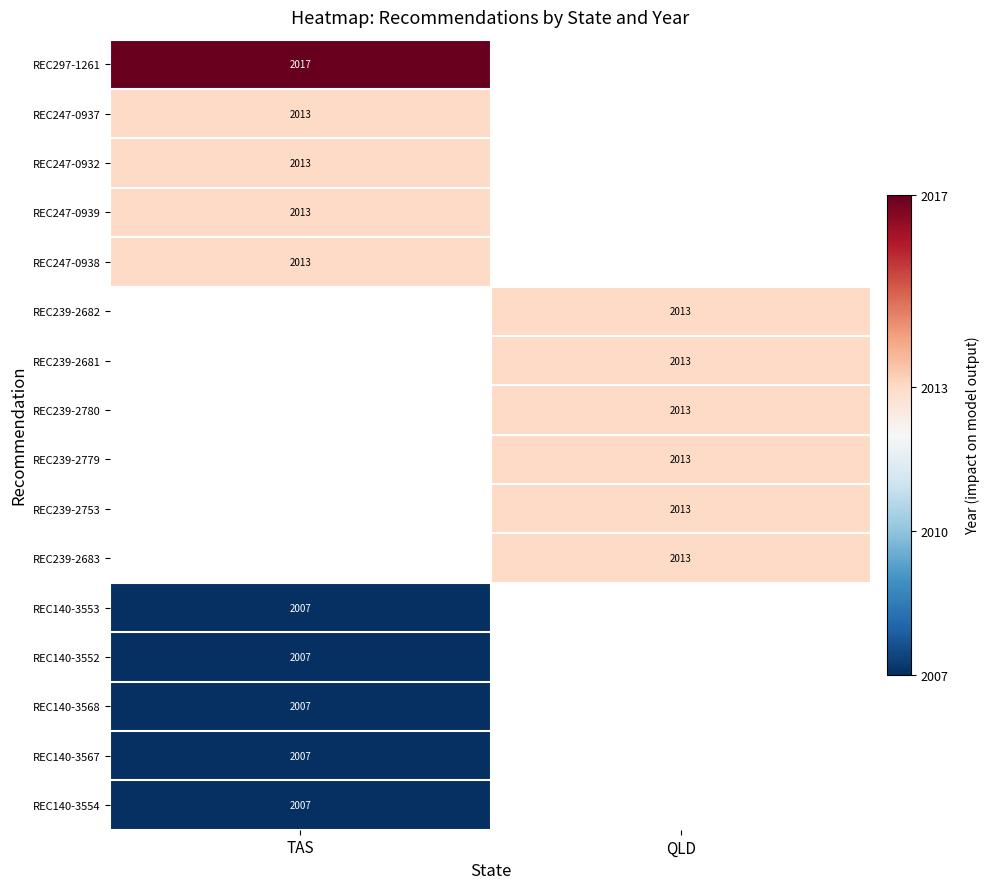

True or false: REC239-2681 has a value of 2013 at QLD.

True